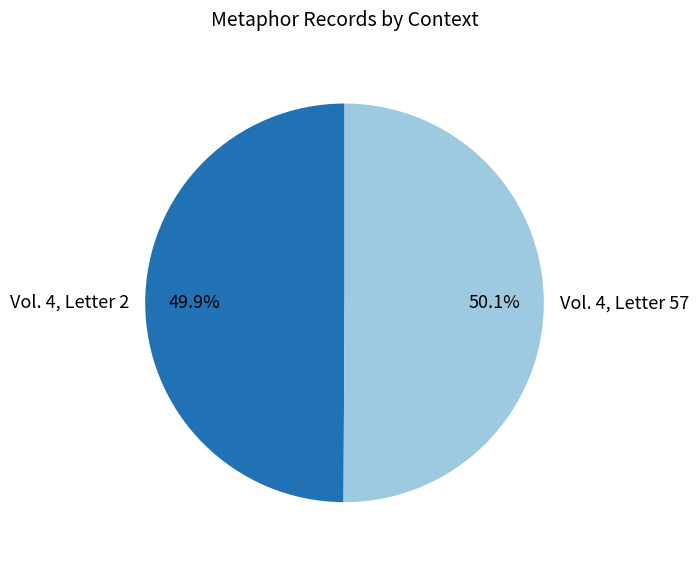

True or false: Vol. 4, Letter 57 accounts for 50% of the total.

True